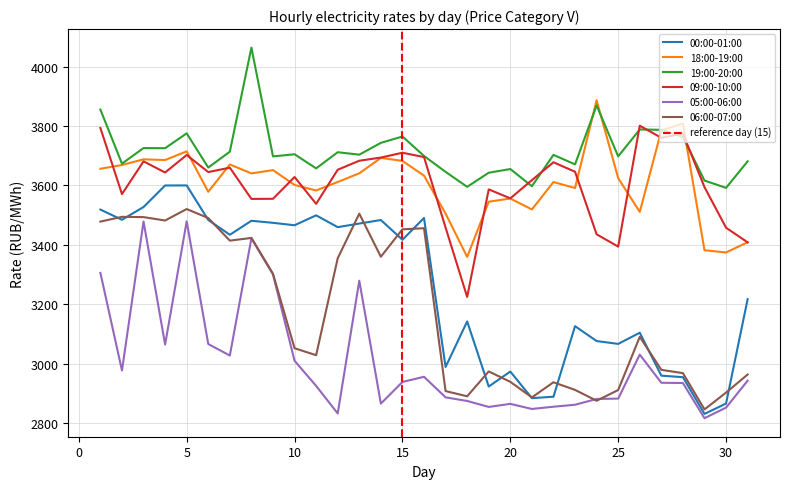

At which category is the sum across all series the highest?

5